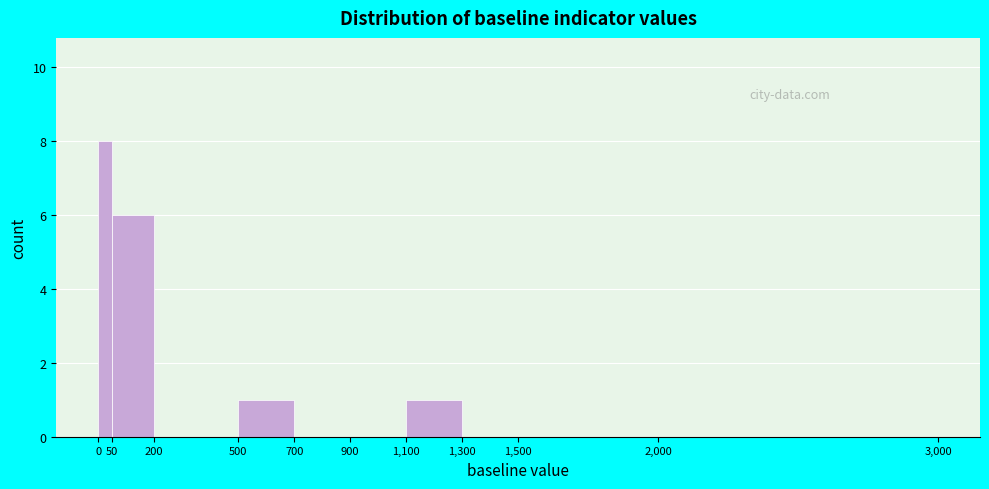

Reading left to right, list every bar in this chart as the range it spans on the x-axis followed by its height. The values are not printed on the chart, so give them approximately, as read against the axis.

0 to 50: 8
50 to 200: 6
200 to 500: 0
500 to 700: 1
700 to 900: 0
900 to 1,100: 0
1,100 to 1,300: 1
1,300 to 1,500: 0
1,500 to 2,000: 0
2,000 to 3,000: 0